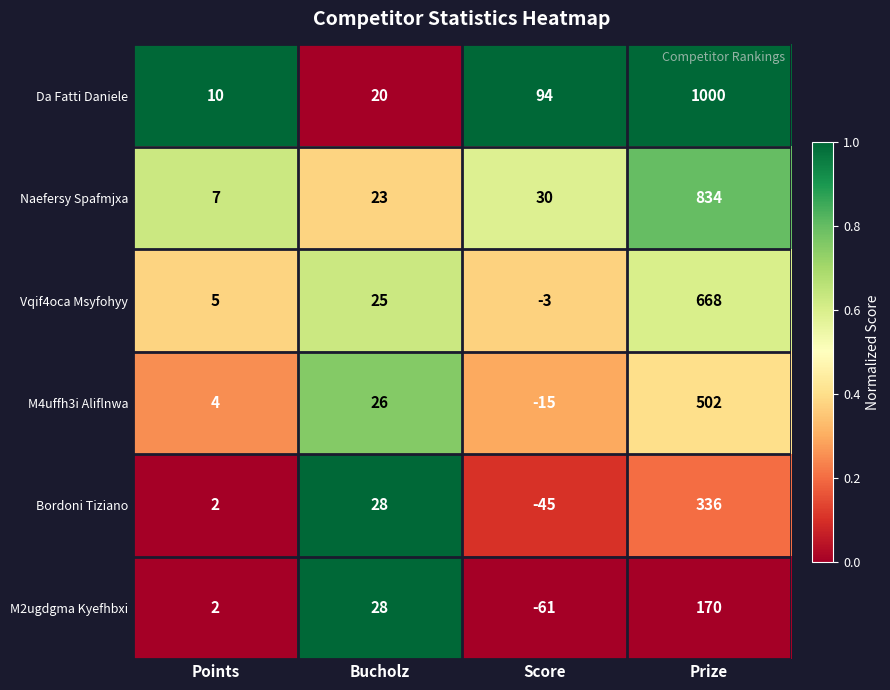

How many categories are shown in the chart?

4